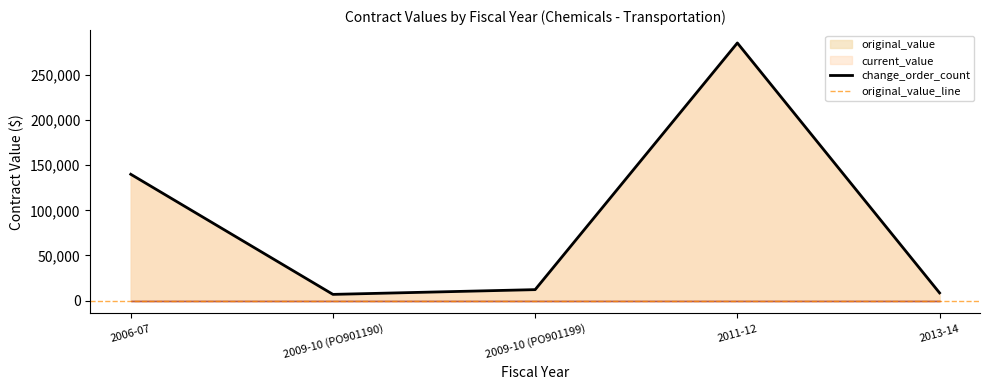

How many data points does each series have?

5